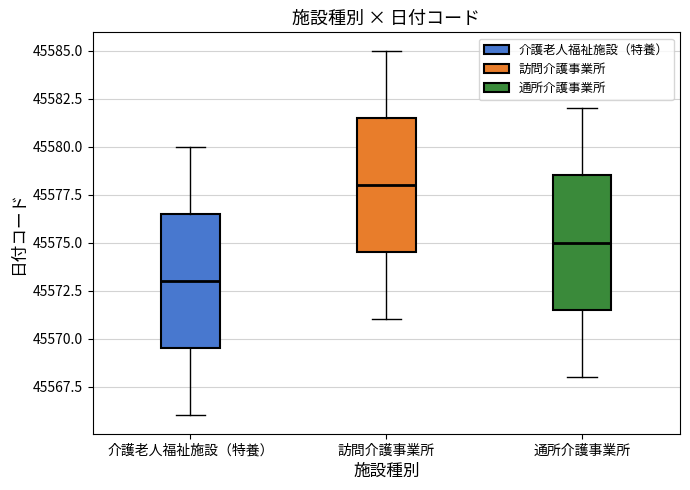

Where does the median line of the box for 通所介護事業所 sit on the y-axis? The values are not printed on the chart, so give them approximately, as read against the axis.

45575.0